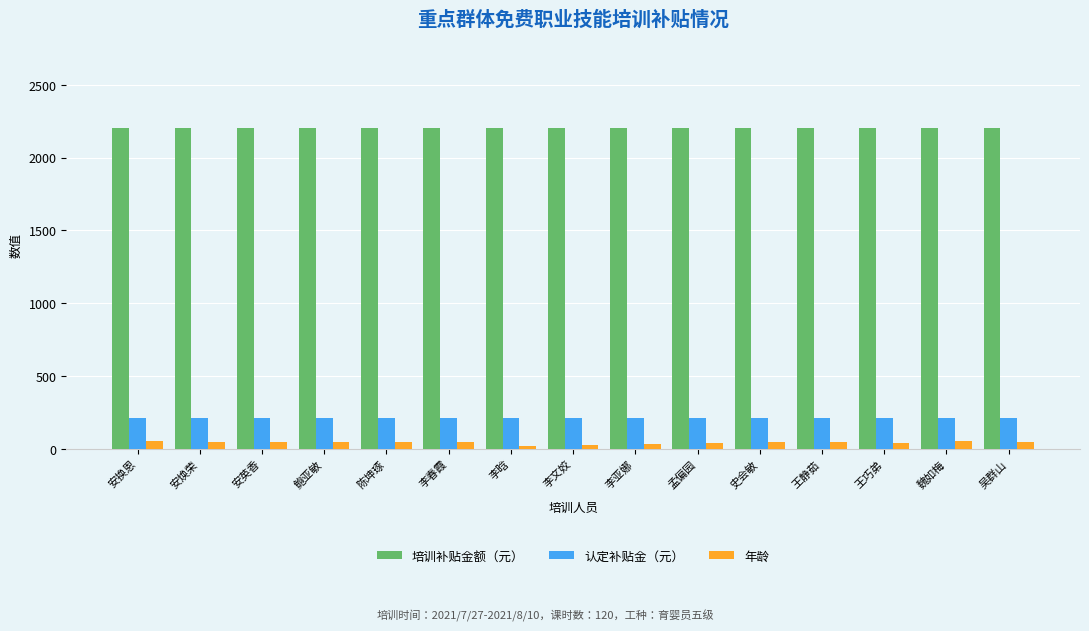

What is the sum of the 认定补贴金（元） values at 李春霞 and 魏如梅?

420